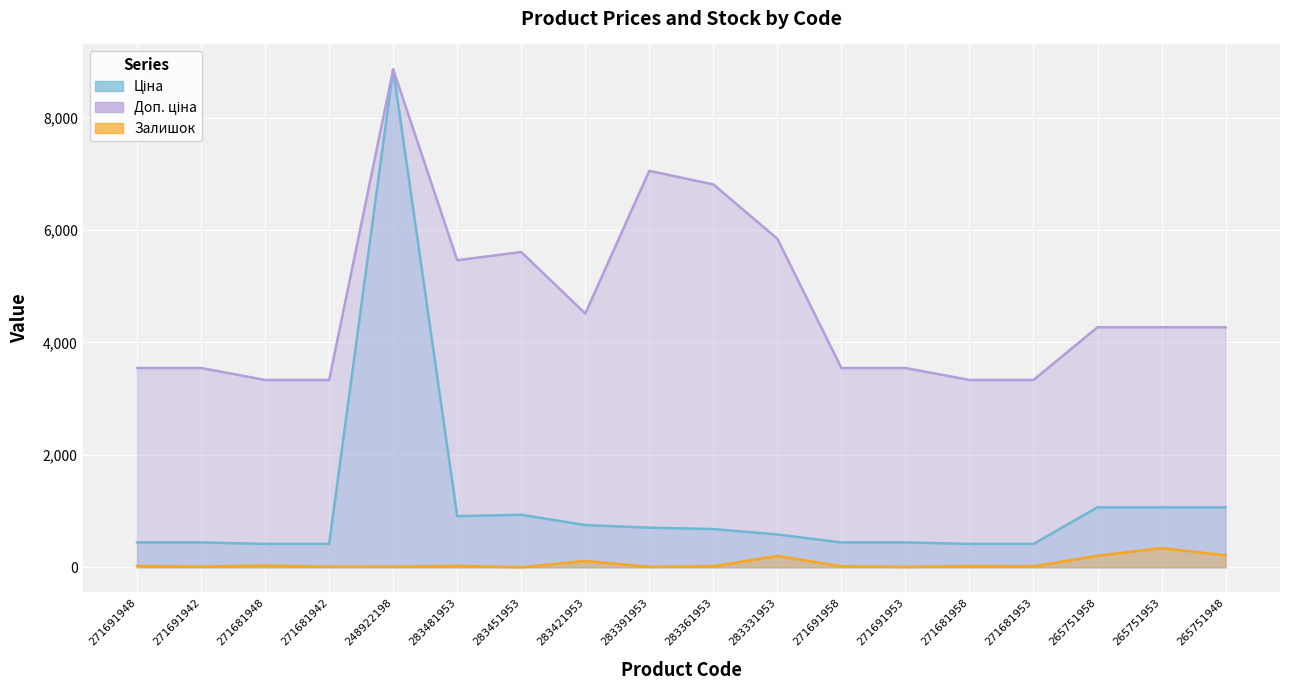

Reading left to right, what are all the values shown in this chart?

Ціна: 443.1	443.1	416.6	416.6	8856.7	910.4	934.5	752.2	705.1	681.0	584.4	443.1	443.1	416.6	416.6	1067.3	1067.3	1067.3
Доп. ціна: 3545.0	3545.0	3332.5	3332.5	8856.7	5462.3	5607.2	4513.3	7051.3	6809.8	5843.9	3545.0	3545.0	3332.5	3332.5	4269.4	4269.4	4269.4
Залишок: 22.0	13.0	30.0	10.0	11.0	24.0	2.0	113.0	8.0	19.0	202.0	19.0	7.0	22.0	16.0	206.0	342.0	213.0